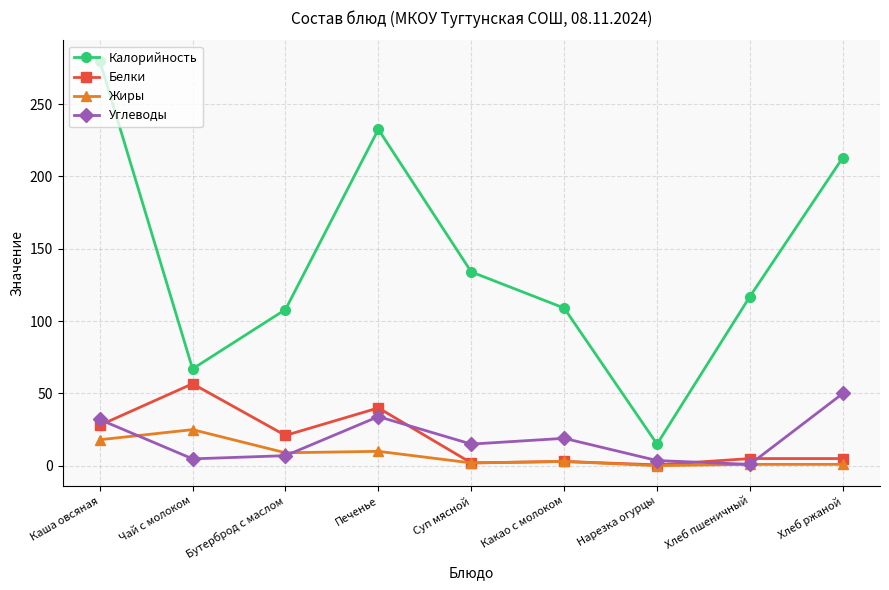

At which category is the sum across all series the highest?

Каша овсяная